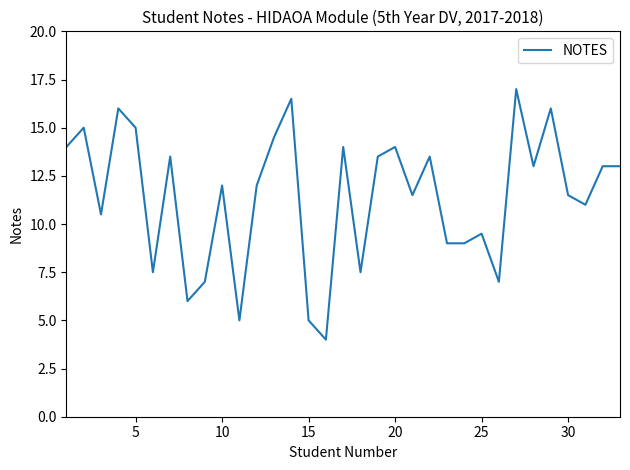

Reading right to left, list all the values displayed in this chart.

13.0	13.0	11.0	11.5	16.0	13.0	17.0	7.0	9.5	9.0	9.0	13.5	11.5	14.0	13.5	7.5	14.0	4.0	5.0	16.5	14.5	12.0	5.0	12.0	7.0	6.0	13.5	7.5	15.0	16.0	10.5	15.0	14.0